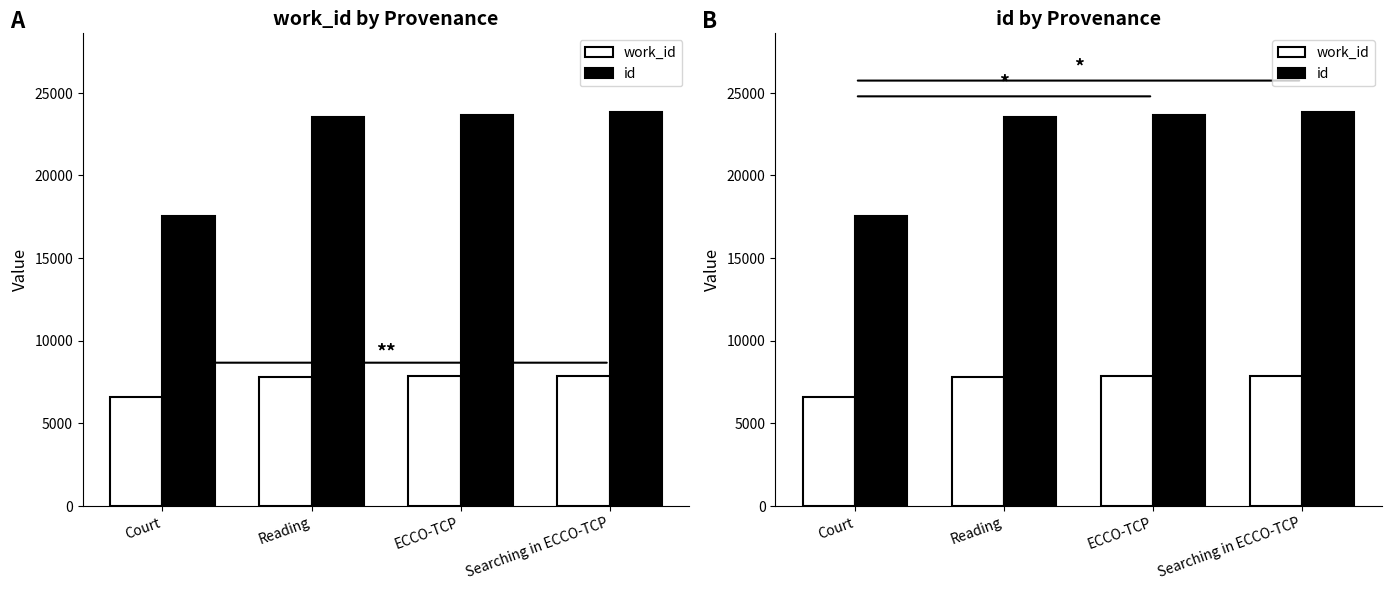

Which series has the largest total across all categories?

id